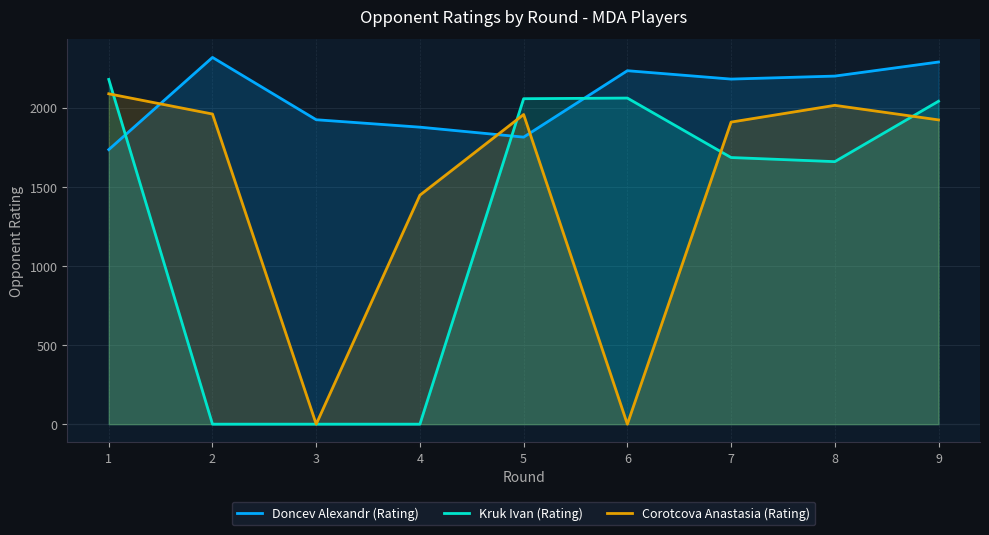

What is the difference between the Doncev Alexandr (Rating) values at 5 and 8?

386